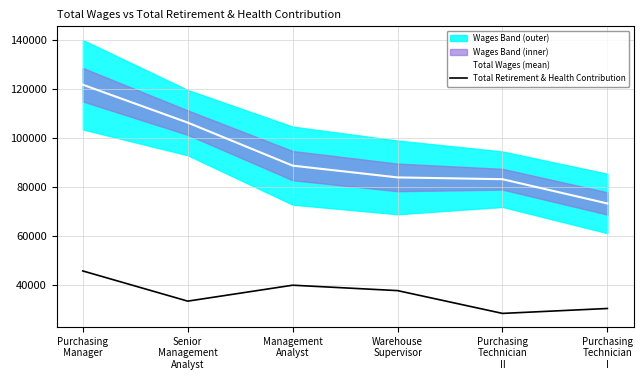

At which label does Total Retirement & Health Contribution first exceed 37630?

Purchasing
Manager